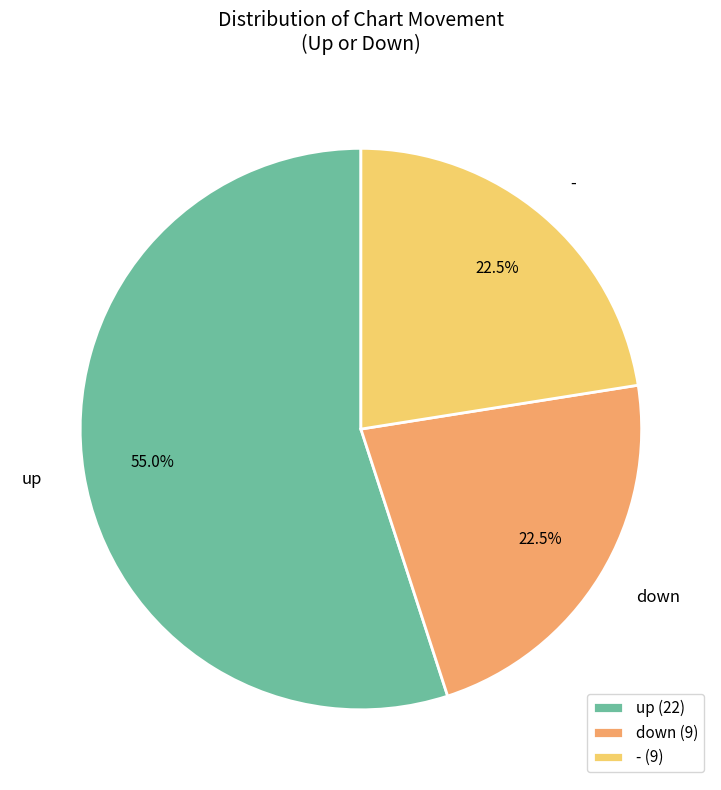

Do up and - together represent more than half of the pie?

Yes